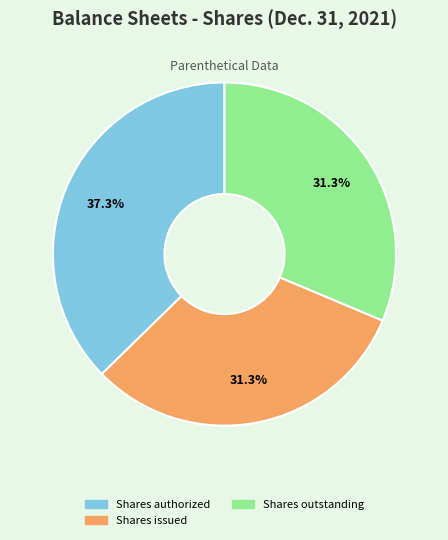

Is Shares authorized the majority of the pie?

No